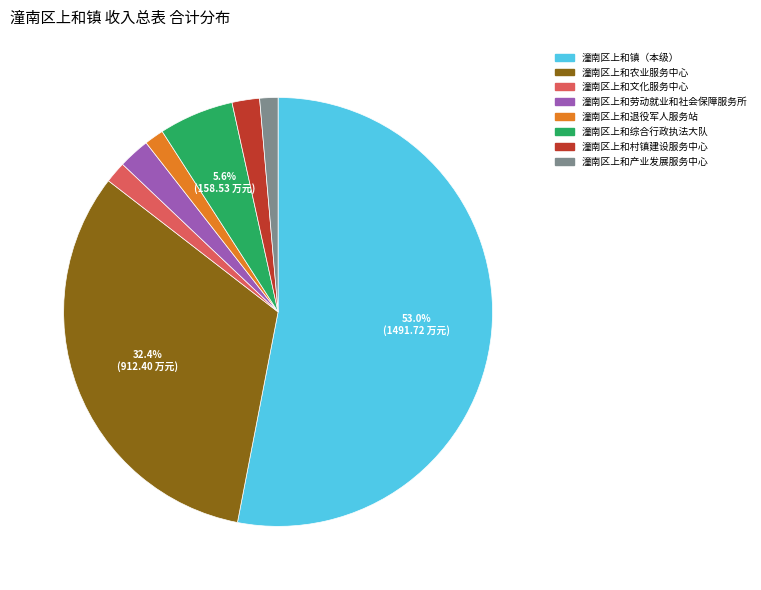

Is the sum of 潼南区上和村镇建设服务中心 and 潼南区上和综合行政执法大队 greater than half?

No